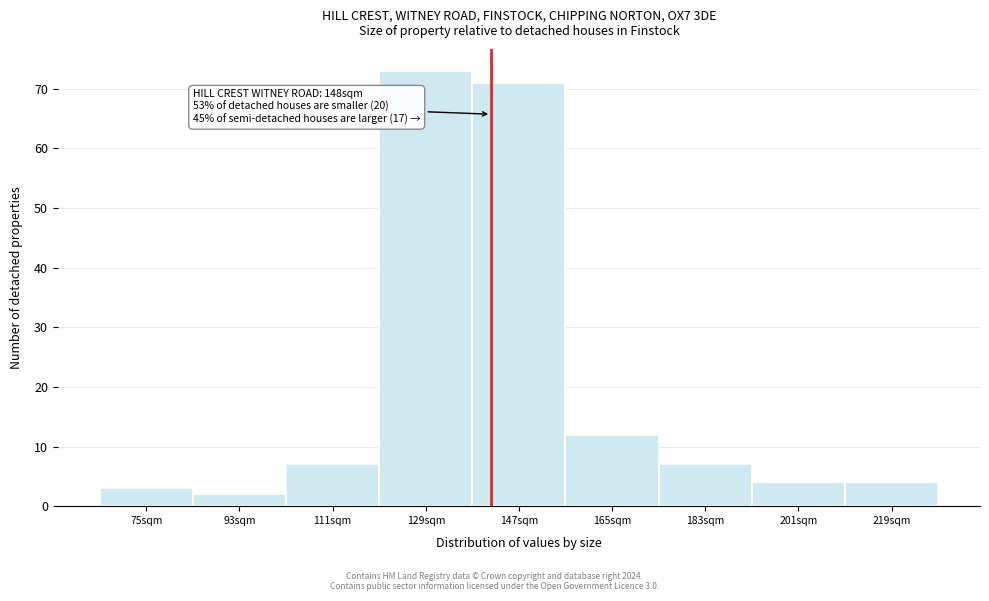

Reading left to right, extract all data points from this chart.

75sqm=3	93sqm=2	111sqm=7	129sqm=73	147sqm=71	165sqm=12	183sqm=7	201sqm=4	219sqm=4